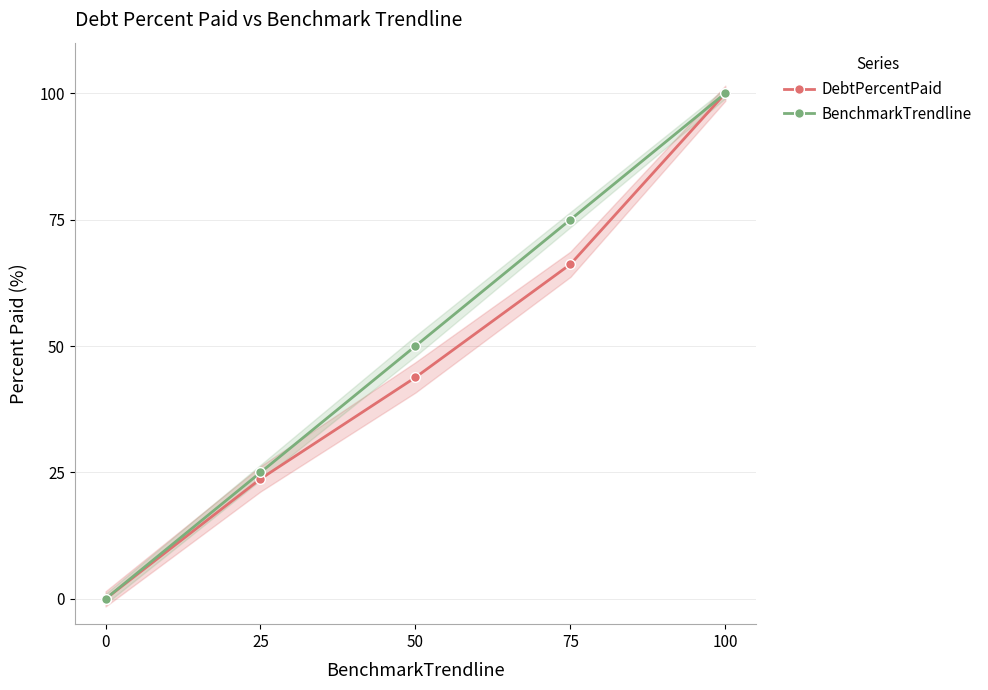

Reading right to left, list all the values displayed in this chart.

DebtPercentPaid: 100.0	66.2	43.8	23.7	0.0
BenchmarkTrendline: 100.0	75.0	50.0	25.0	0.0